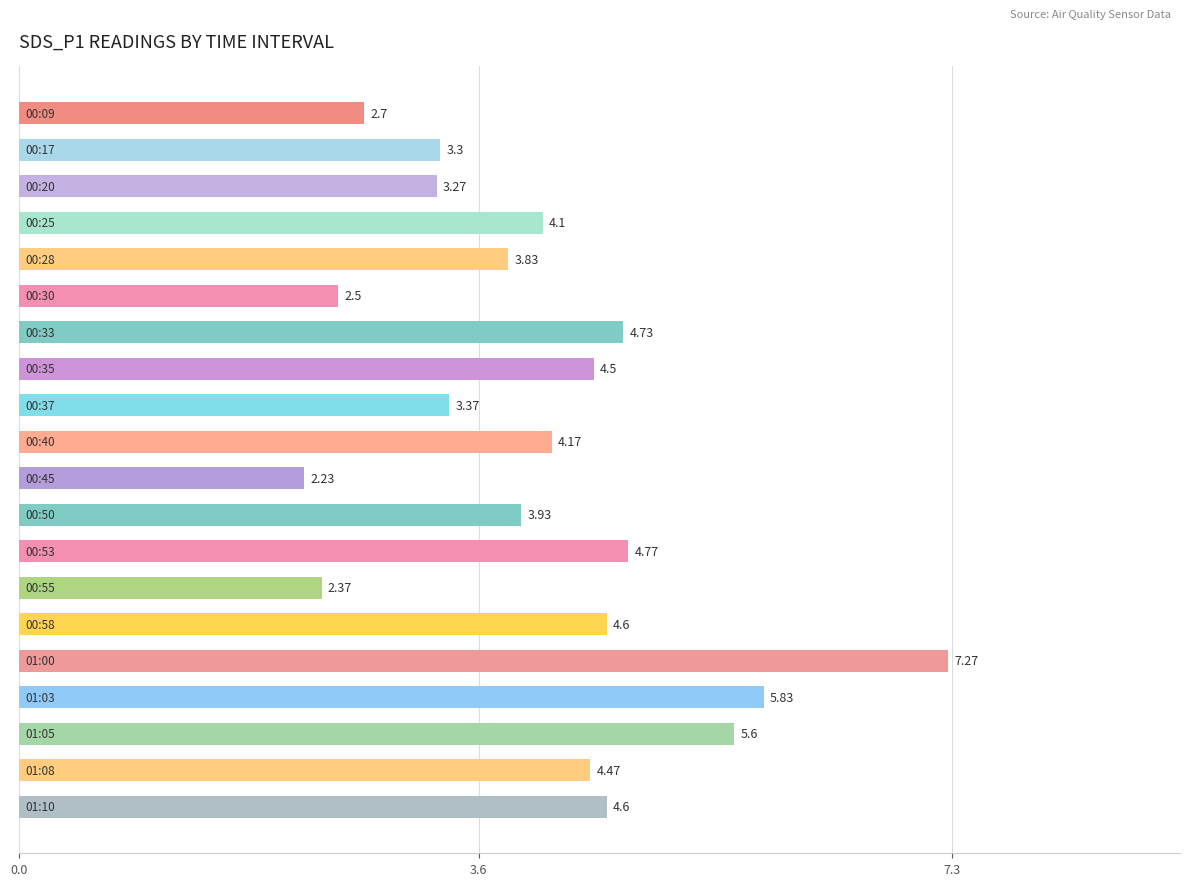

What is the difference between the maximum and second lowest values?

4.9